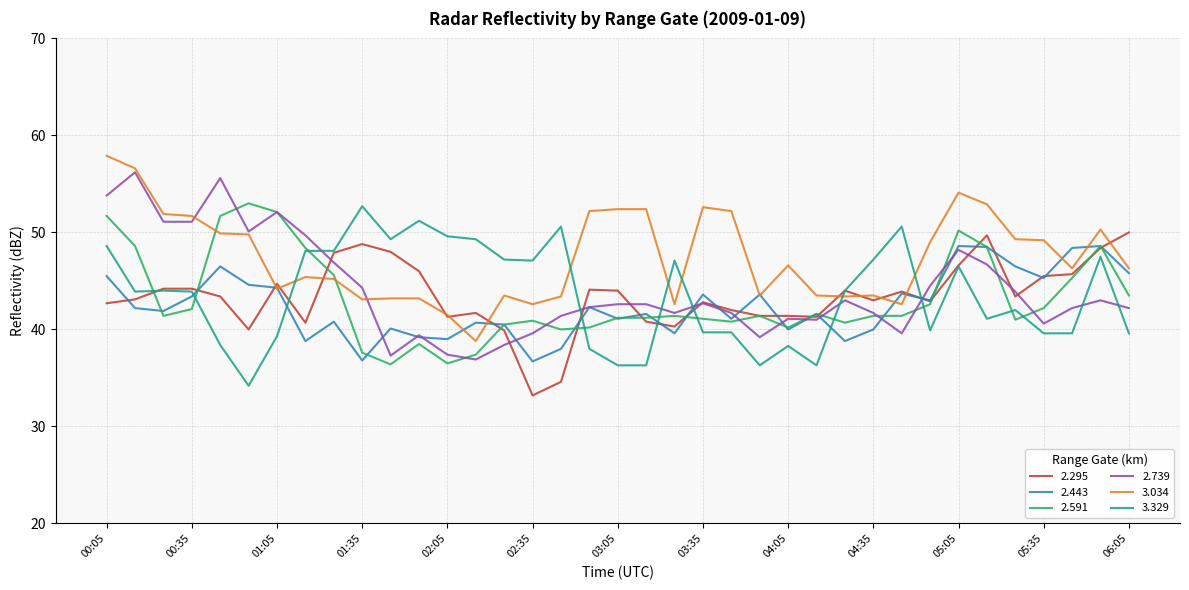

Which series has the largest total across all categories?

3.034